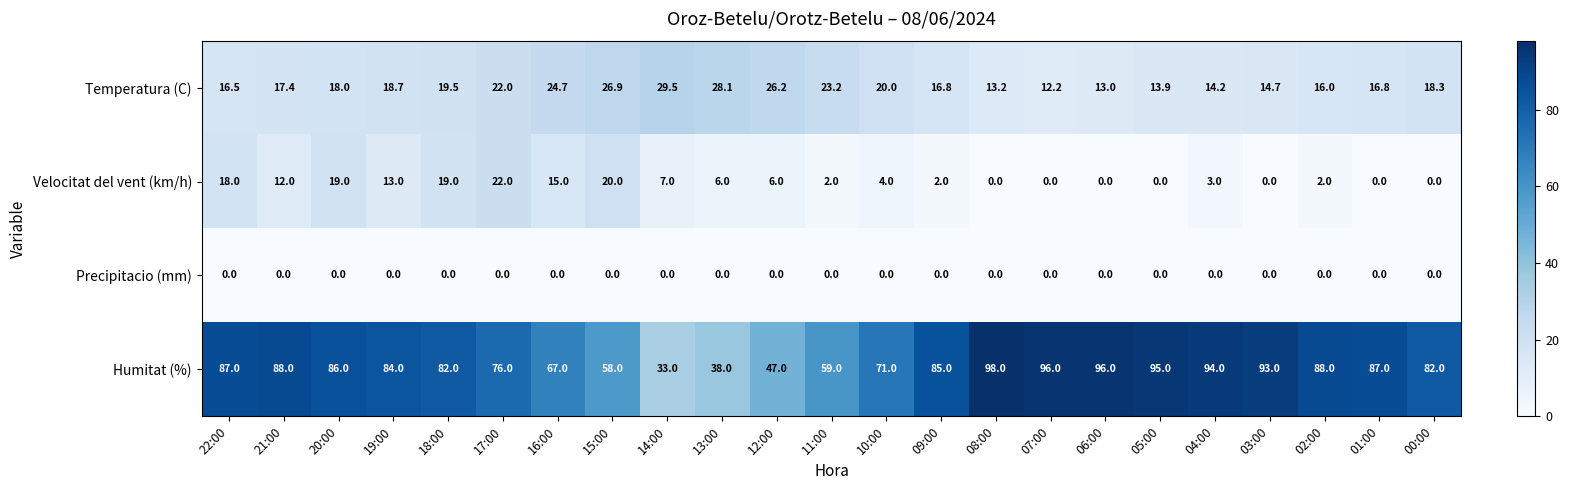

What is the average value of the Velocitat del vent (km/h) series?

7.4